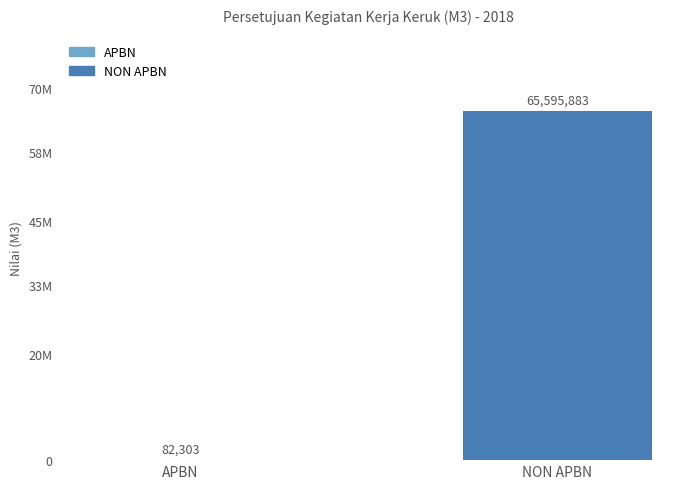

Is it true that the value at NON APBN is 15835707?

False